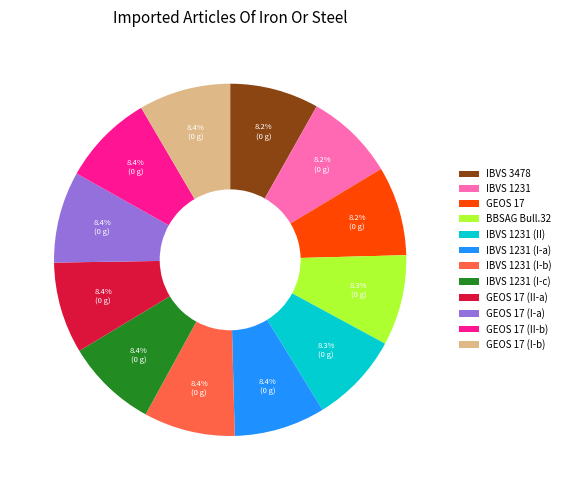

Is there a majority slice in this chart?

No